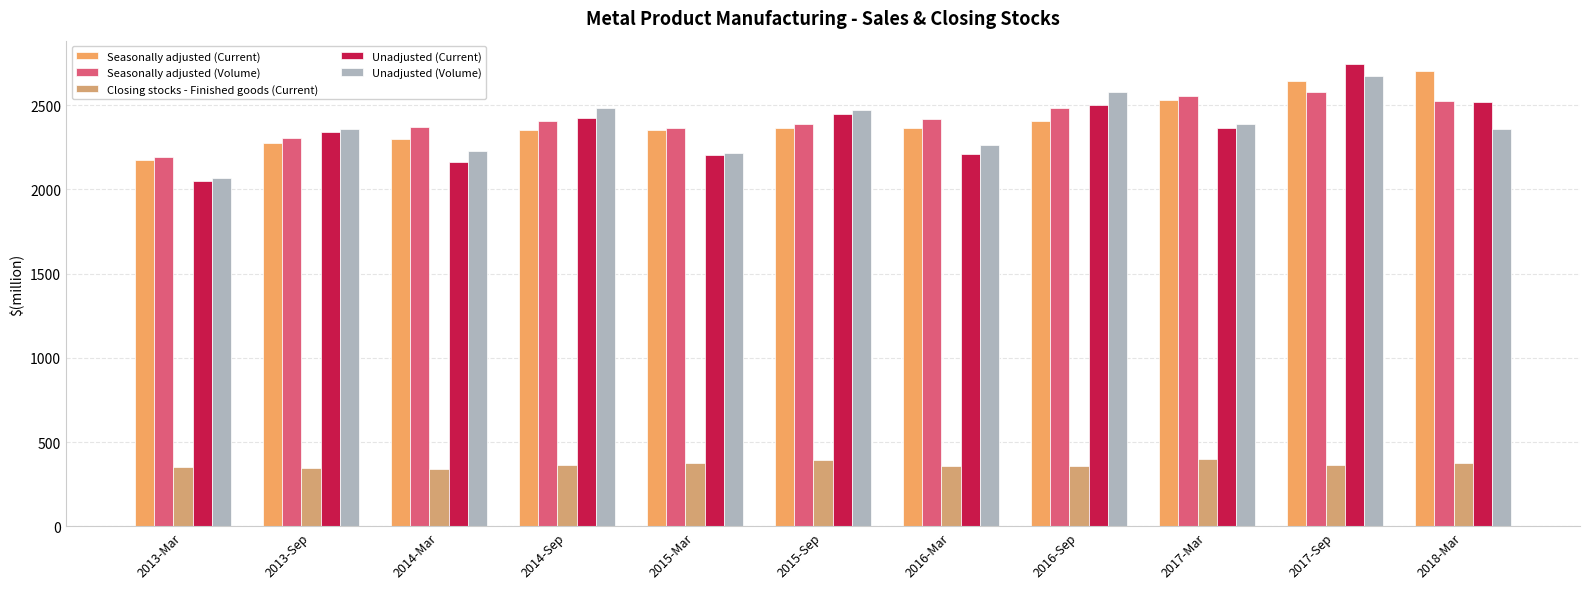

The value of Unadjusted (Current) at 2015-Sep is 3991. True or false?

False